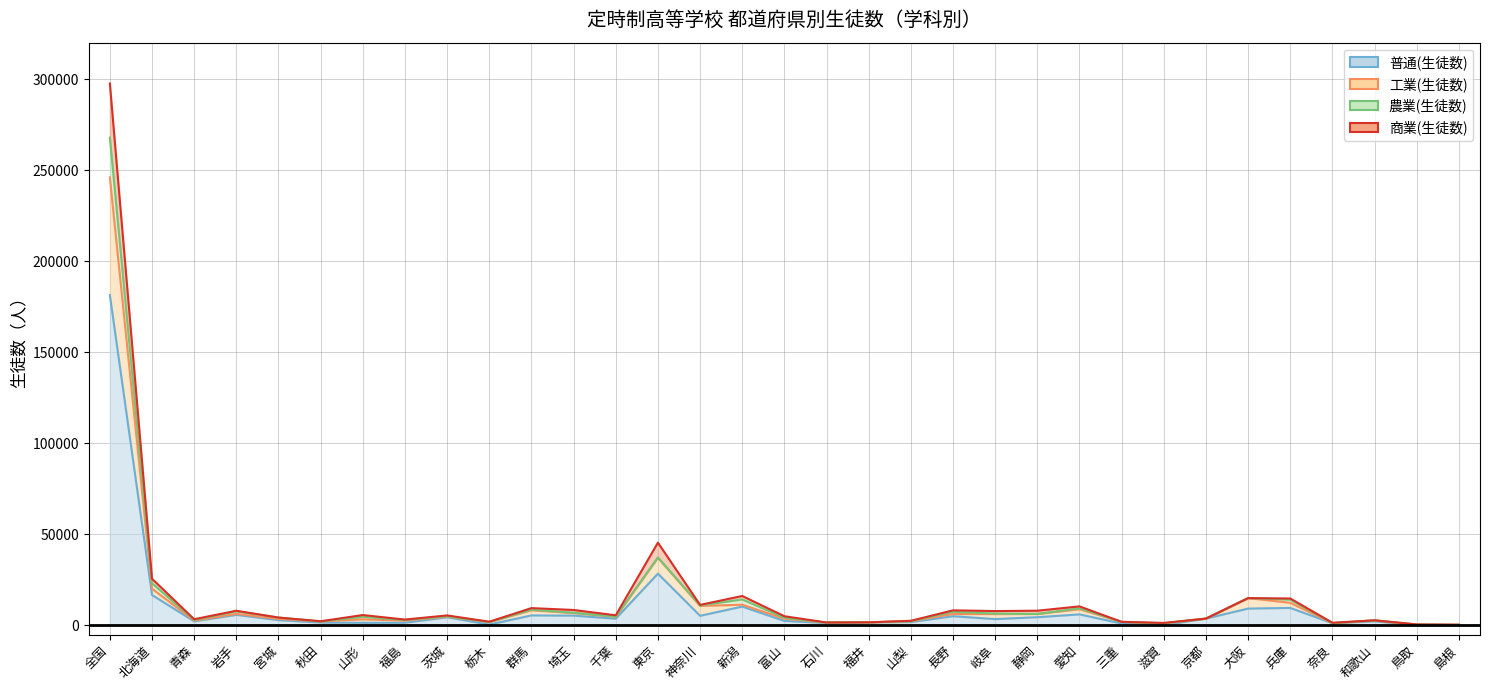

Is the value of 農業(生徒数) at 宮城 greater than the value of 普通(生徒数) at 全国?

No